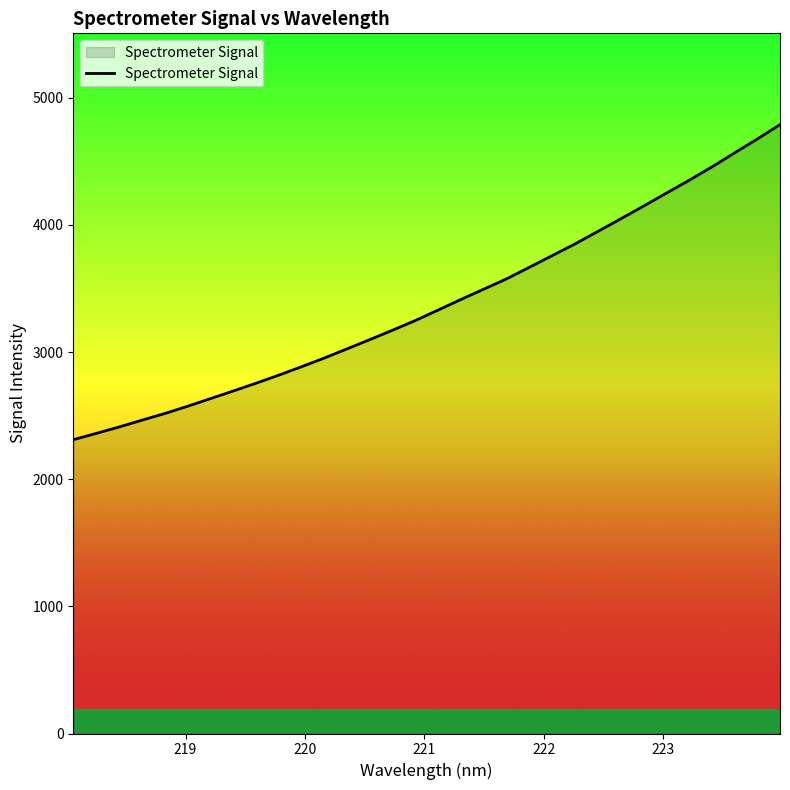

What is the difference between the maximum and minimum values?

2478.1